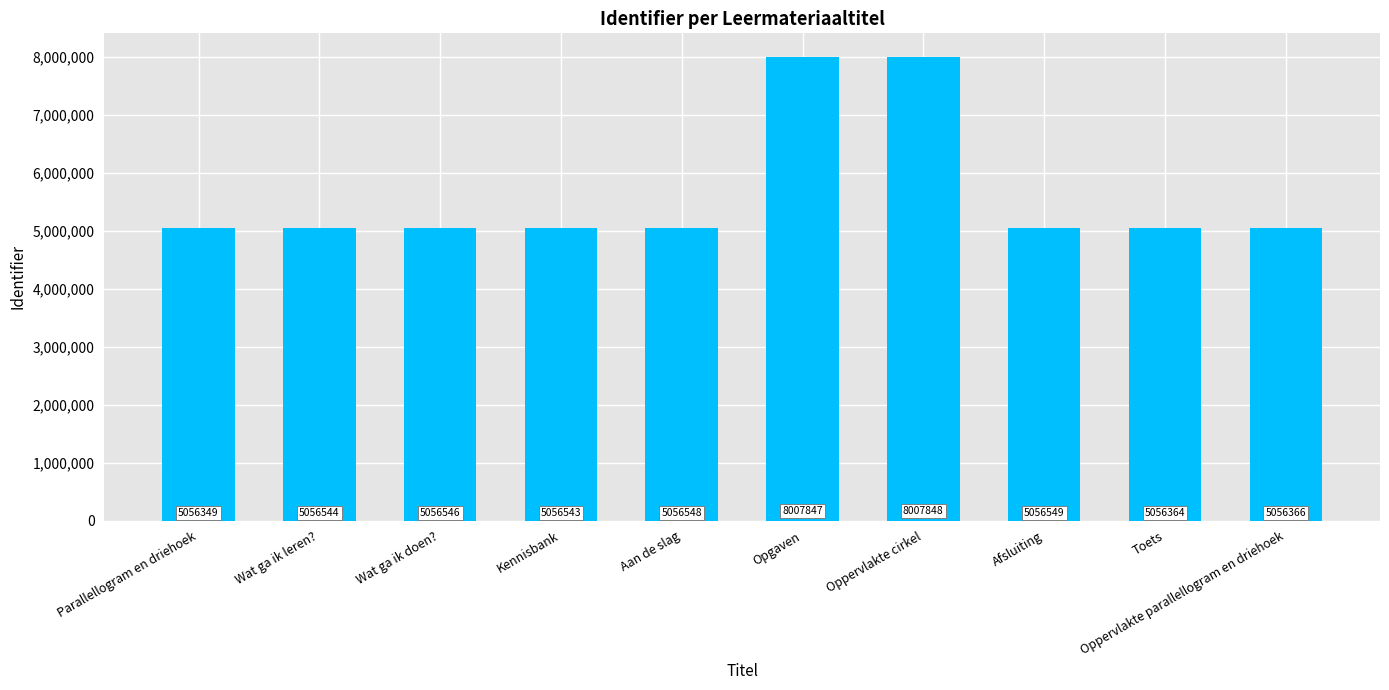

Reading left to right, list all the values displayed in this chart.

5056349	5056544	5056546	5056543	5056548	8007847	8007848	5056549	5056364	5056366